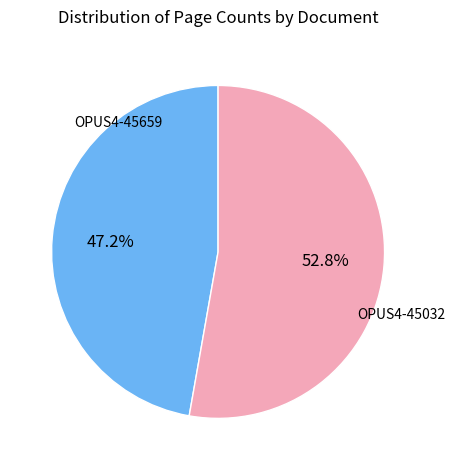

Which has a higher value, OPUS4-45032 or OPUS4-45659?

OPUS4-45032